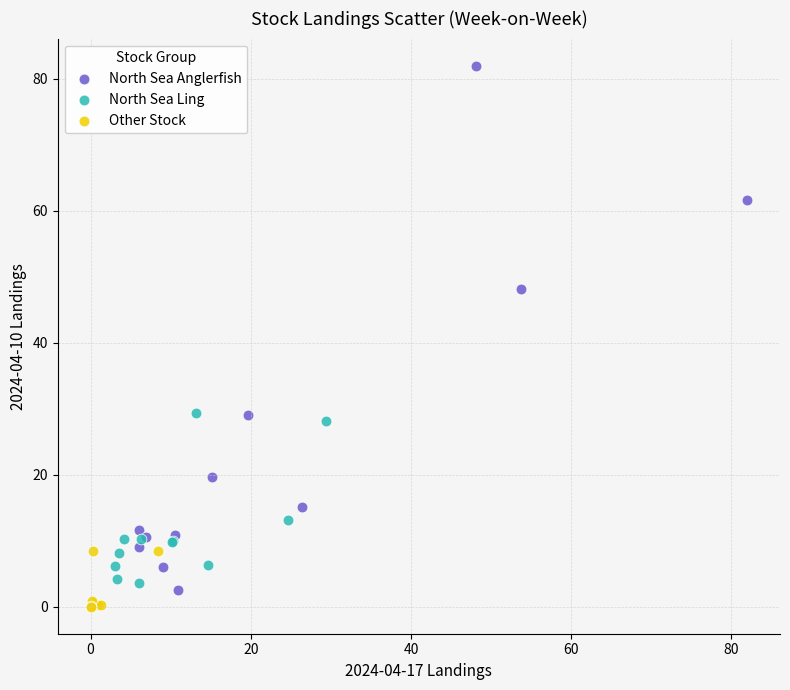

Which series contains the highest Y value?

North Sea Anglerfish